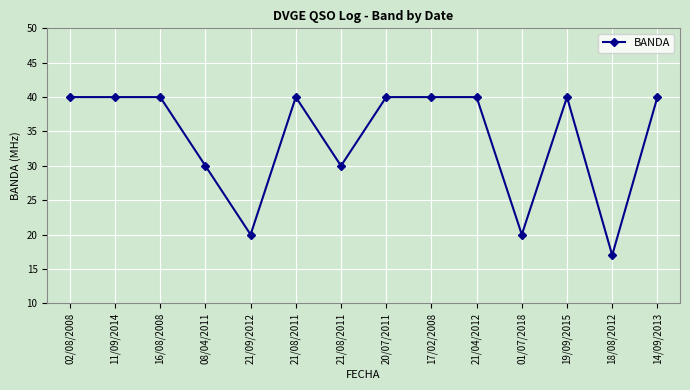

Rank the categories by value from lowest to highest.

18/08/2012, 21/09/2012, 01/07/2018, 08/04/2011, 21/08/2011, 02/08/2008, 11/09/2014, 16/08/2008, 21/08/2011, 20/07/2011, 17/02/2008, 21/04/2012, 19/09/2015, 14/09/2013